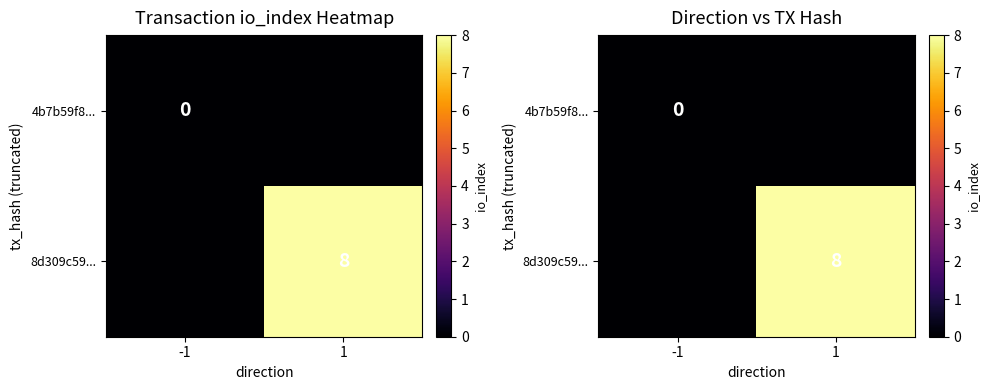

At how many categories does at least one series exceed 3?

1